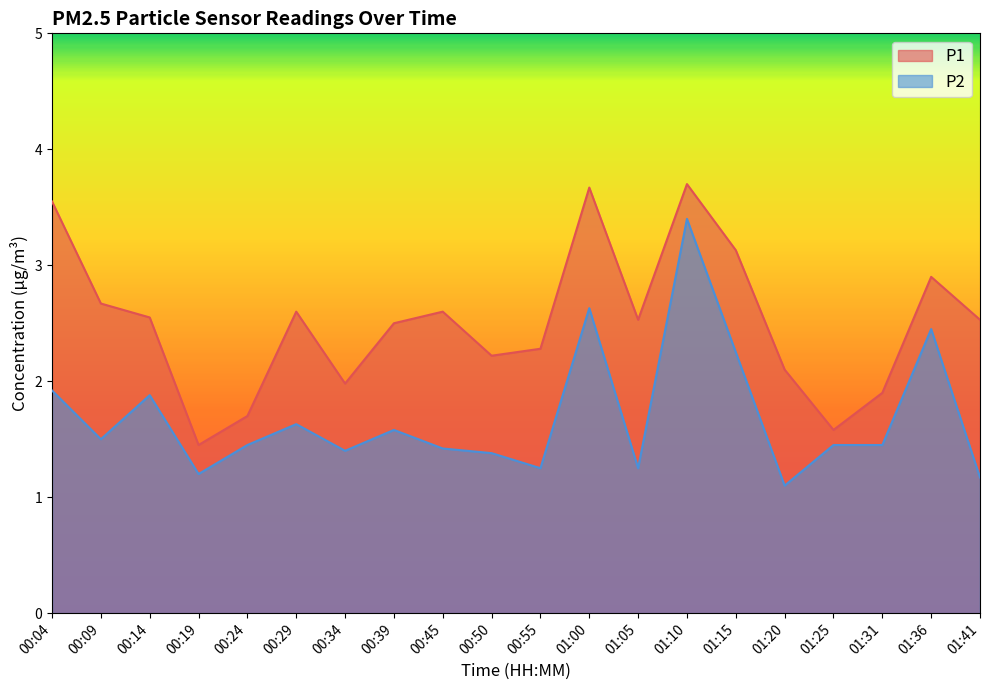

What is the difference between the P1 values at 01:20 and 00:14?

0.4